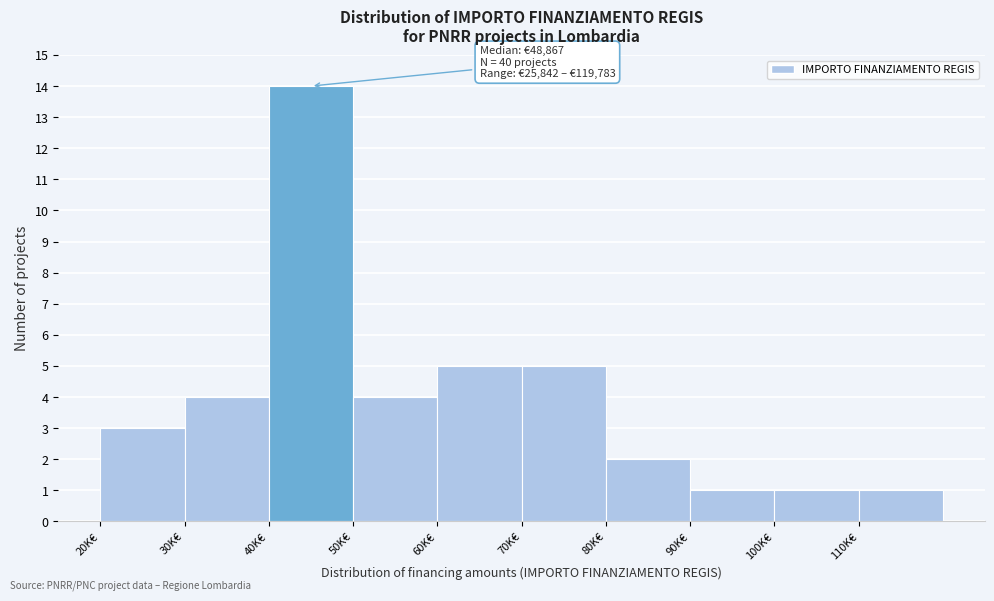

Reading right to left, what are all the values shown in this chart?

110K€=1	100K€=1	90K€=1	80K€=2	70K€=5	60K€=5	50K€=4	40K€=14	30K€=4	20K€=3